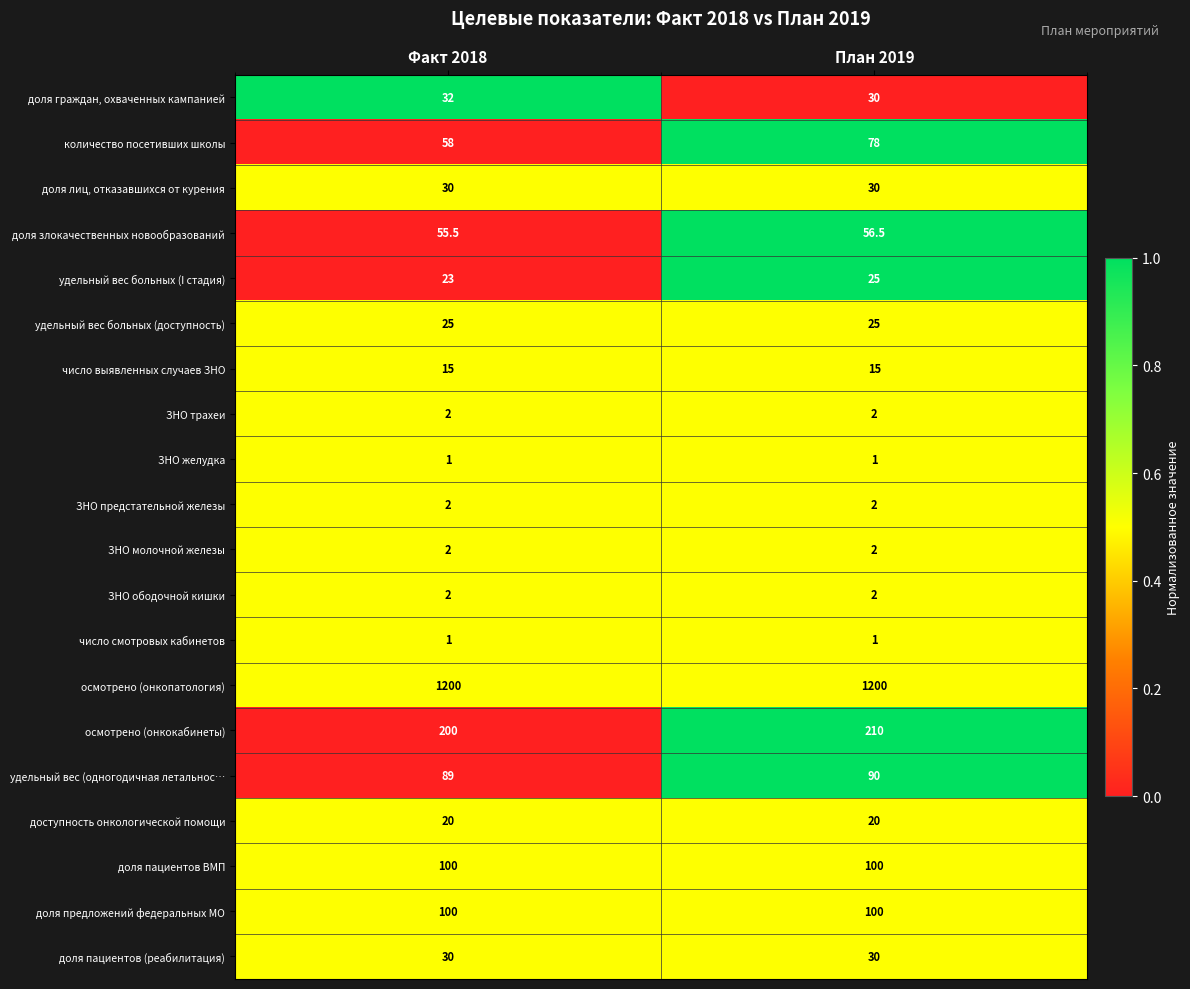

Between Факт 2018 and План 2019, which series saw the biggest shift?

количество посетивших школы